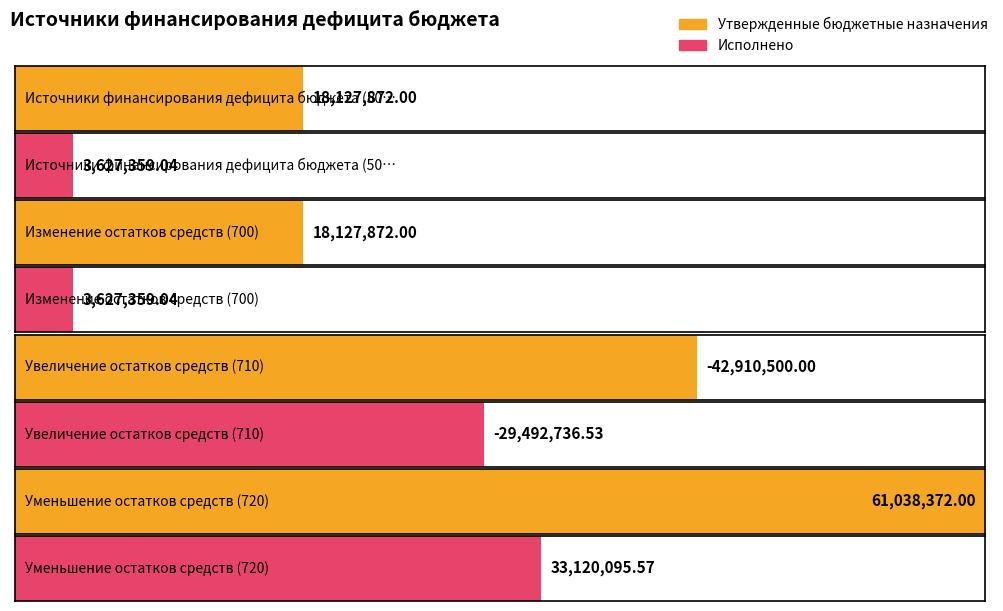

What is the minimum value shown in the chart?

-42910500.0